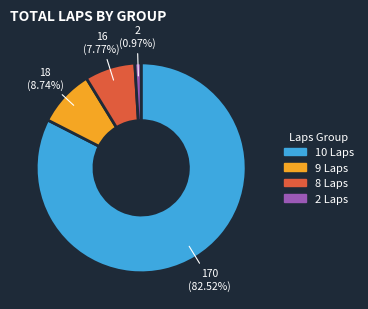

Is there a majority slice in this chart?

Yes